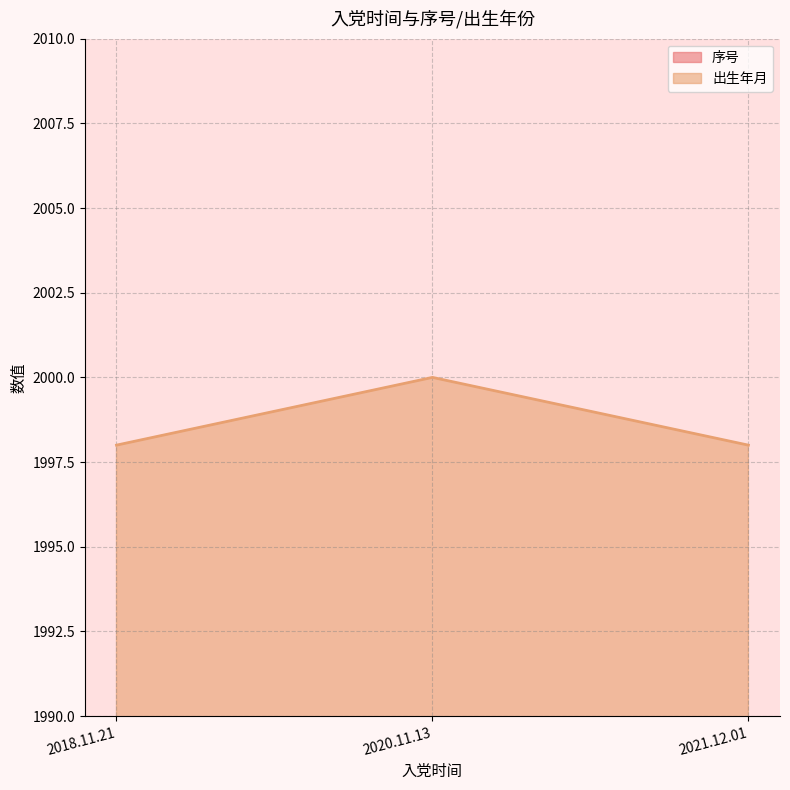

The value of 出生年月 at 2021.12.01 is 766. True or false?

False